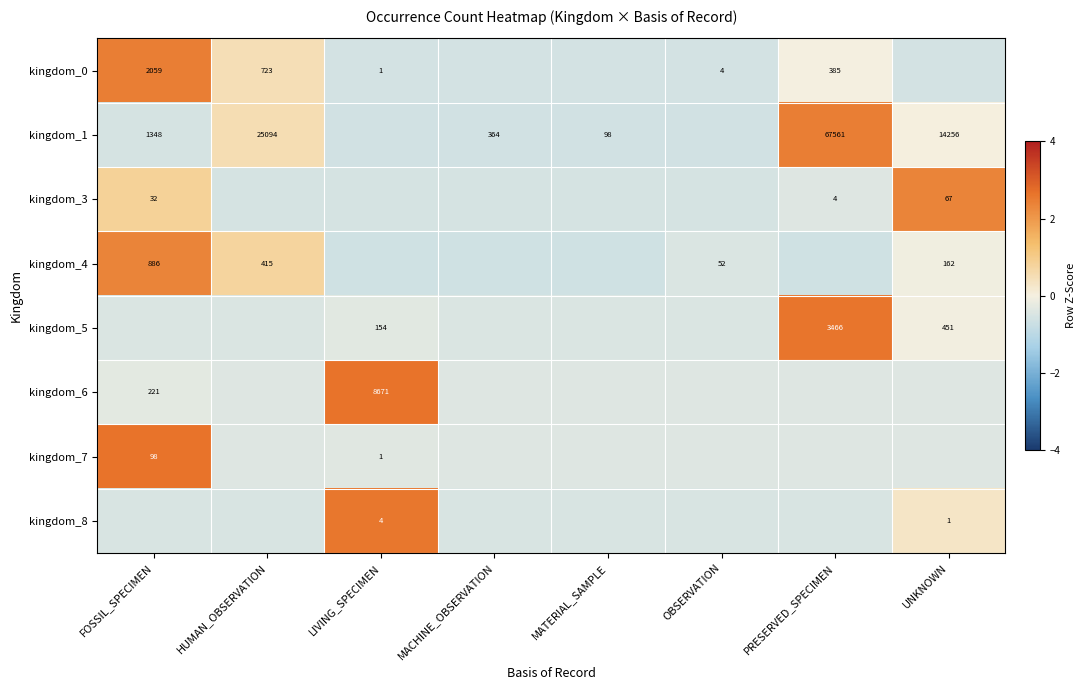

What is the maximum value shown in the chart?

2.6